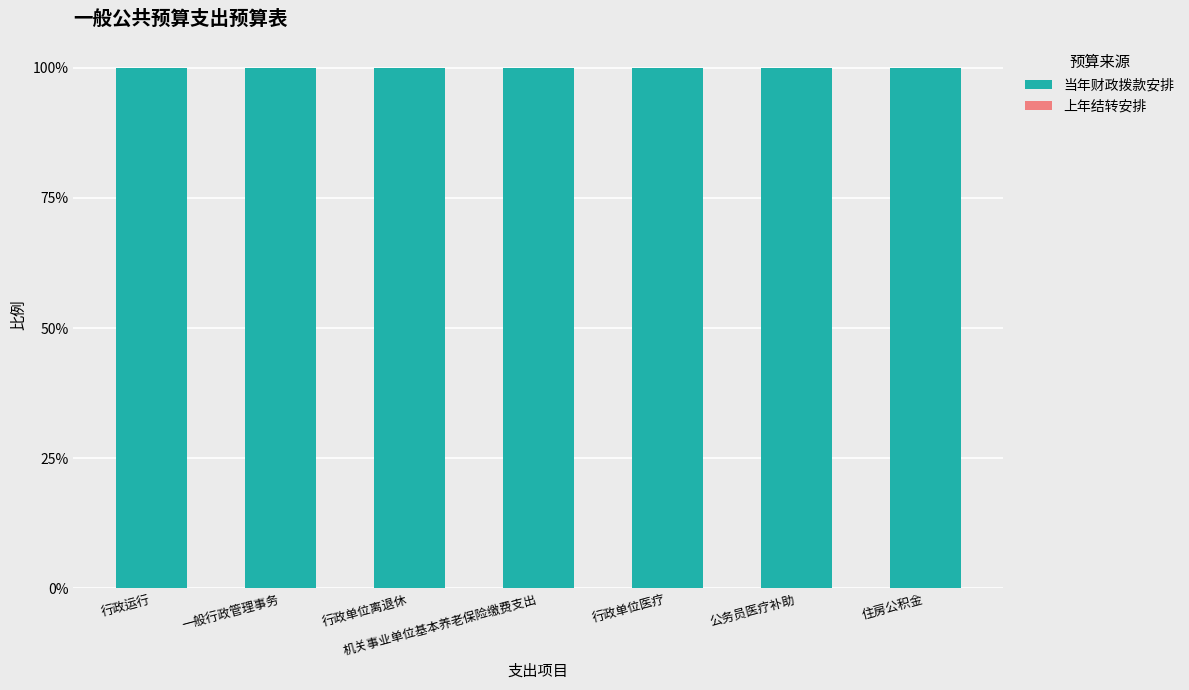

Which series has the largest range (max minus min)?

当年财政拨款安排